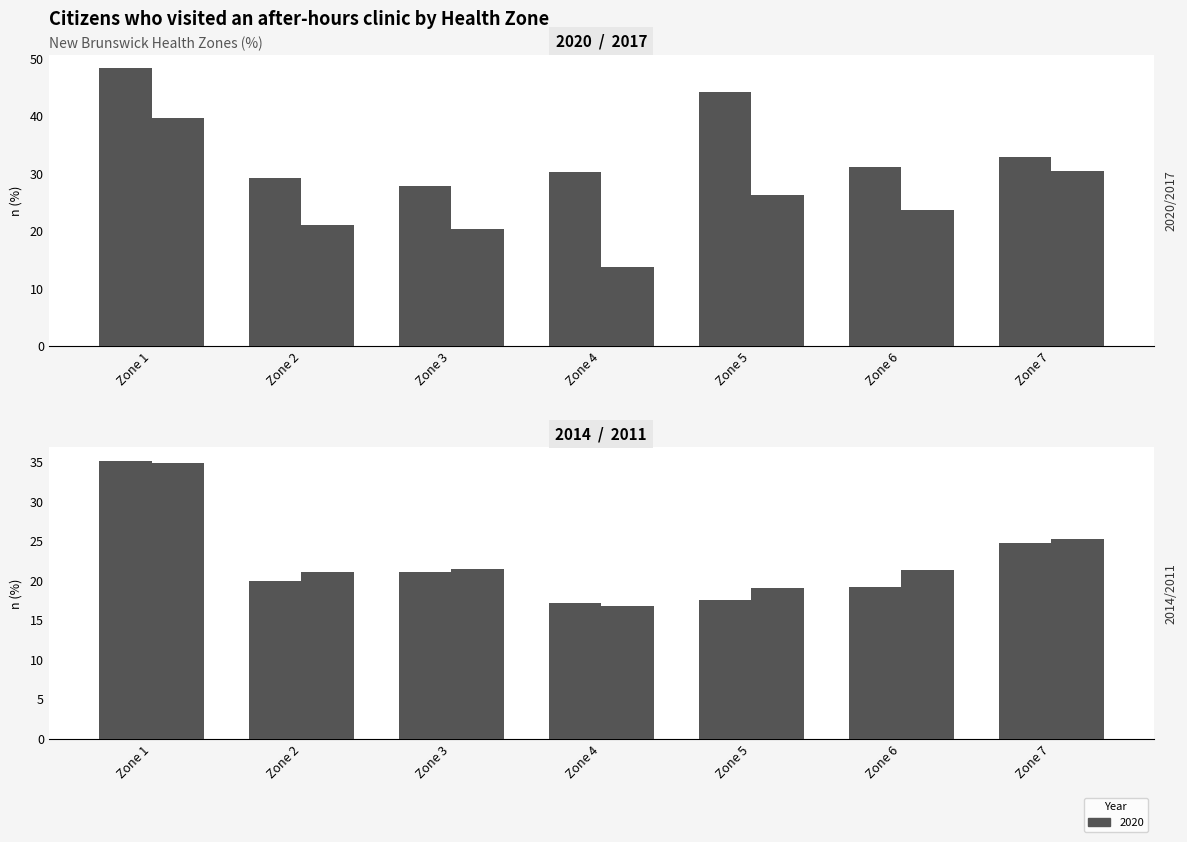

What is the sum of all 2014 values?

154.7